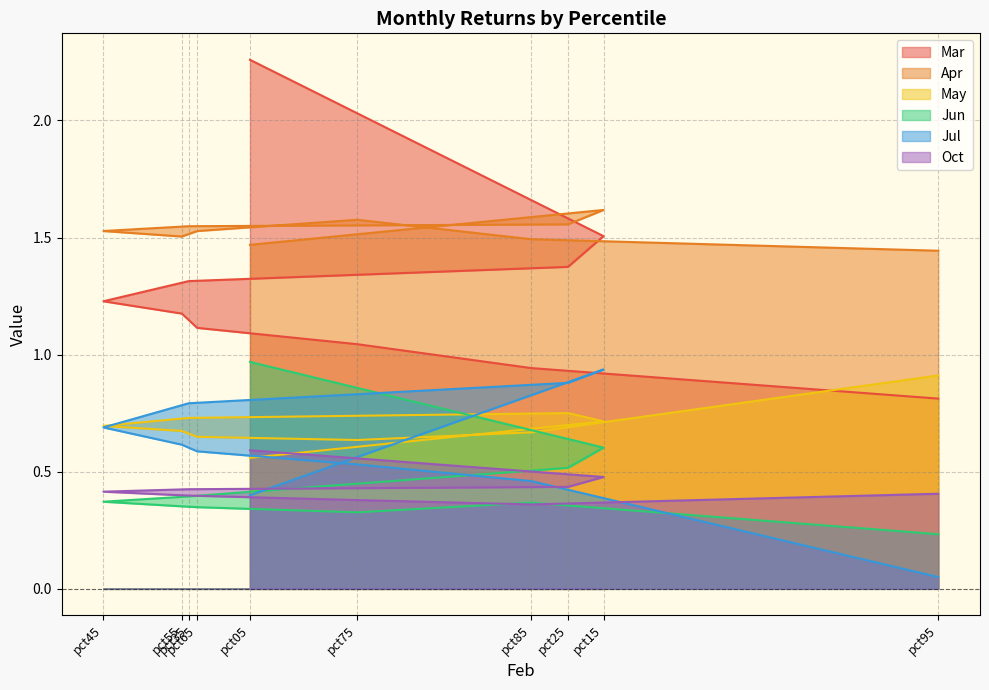

What is the total value across all series at pct45?

4.9